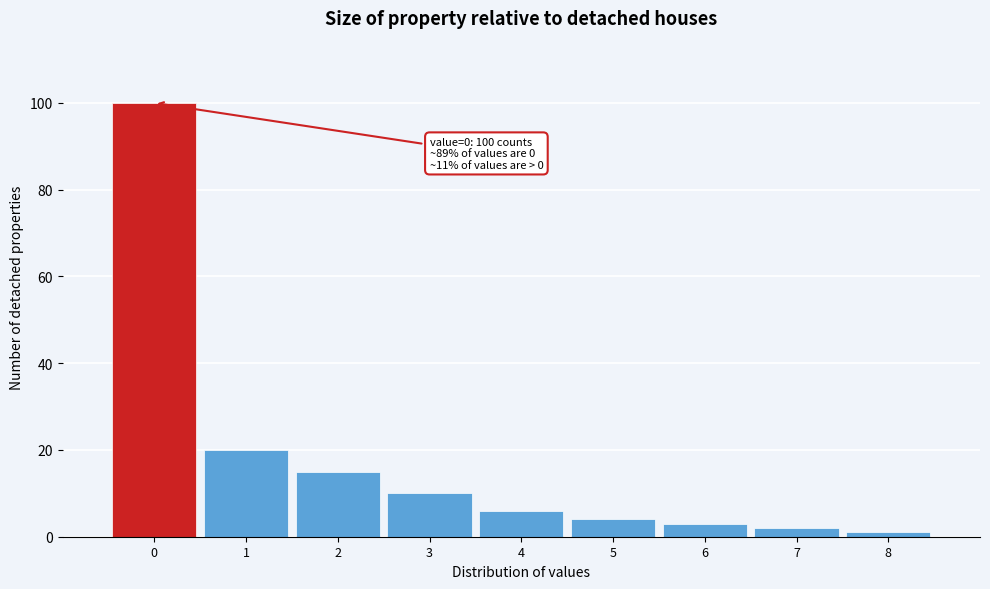

Reading right to left, what are all the values shown in this chart?

1	2	3	4	6	10	15	20	100